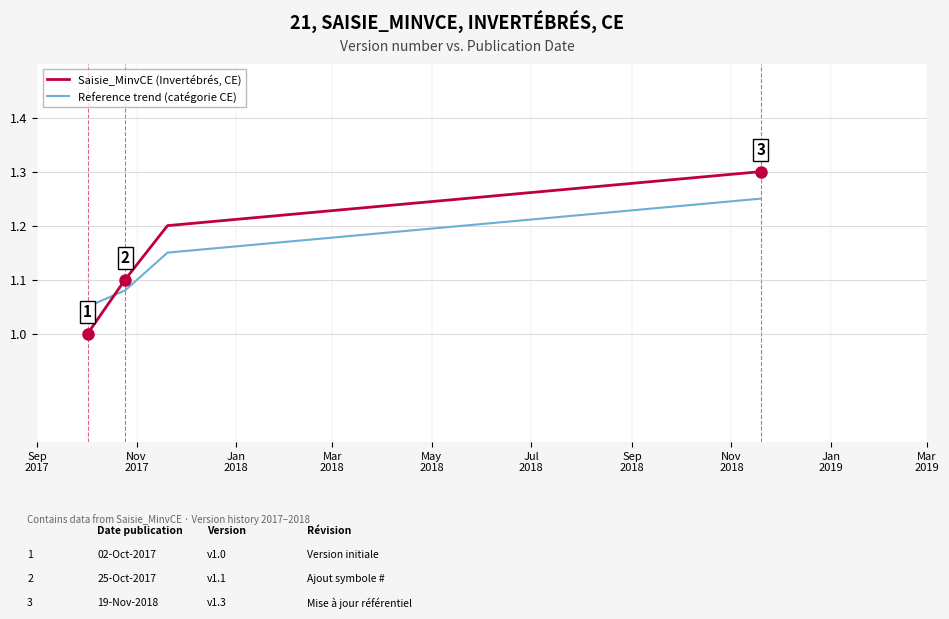

What is the smallest value displayed?

1.0